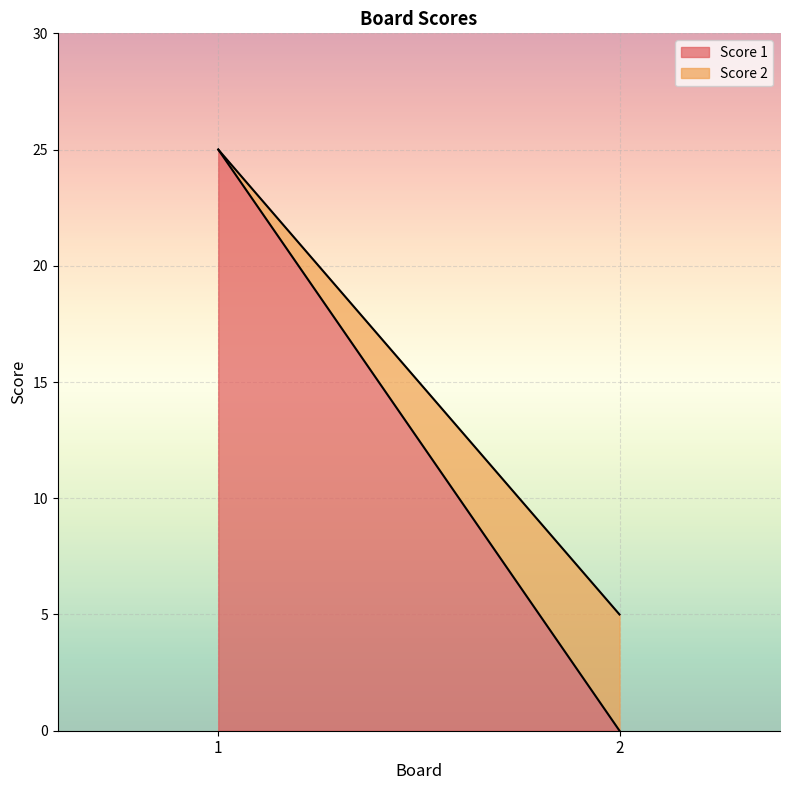

Between 1 and 2, which series saw the biggest shift?

Score 1